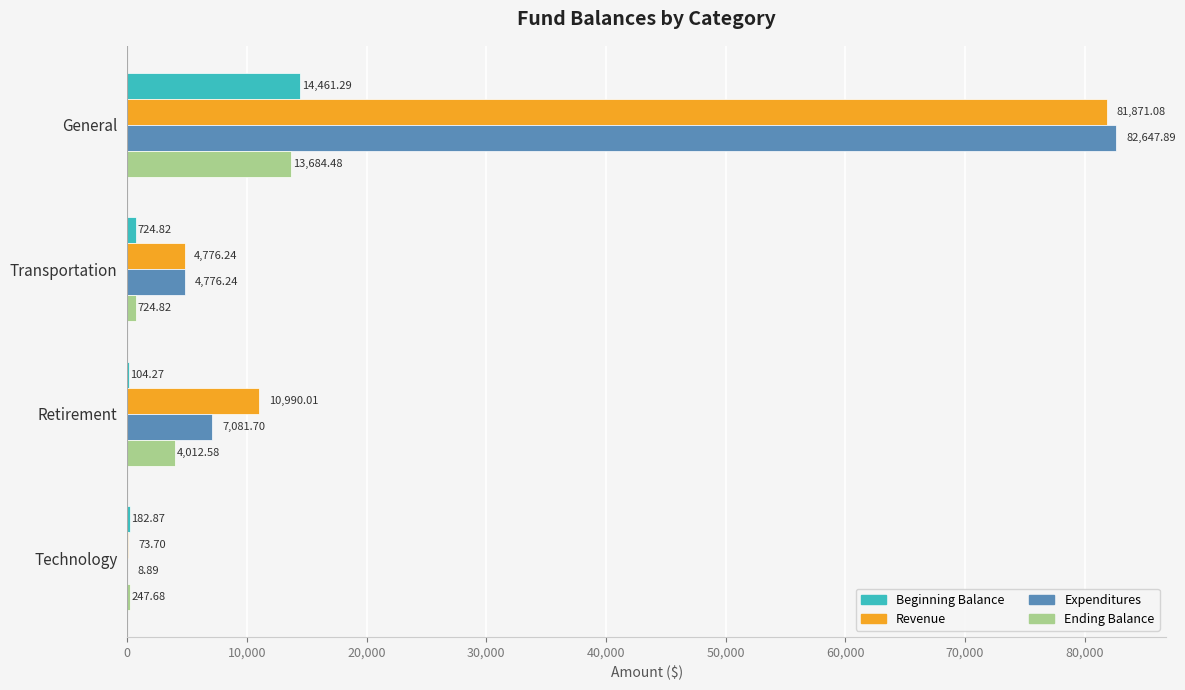

What is the sum of all Revenue values?

97711.0